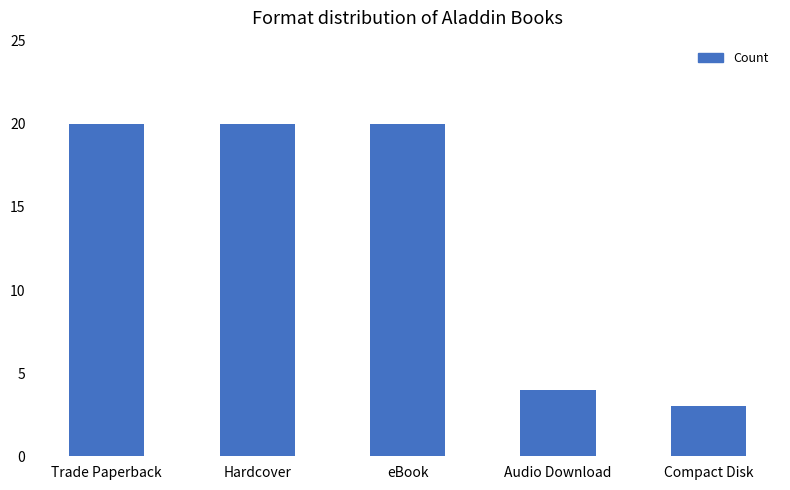

What is the maximum value shown in the chart?

20